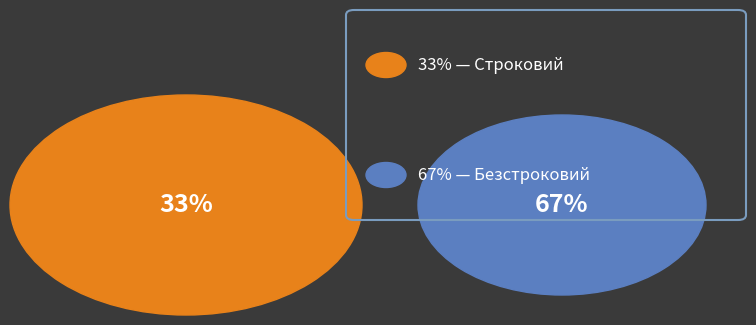

Which category accounts for the majority?

Безстроковий